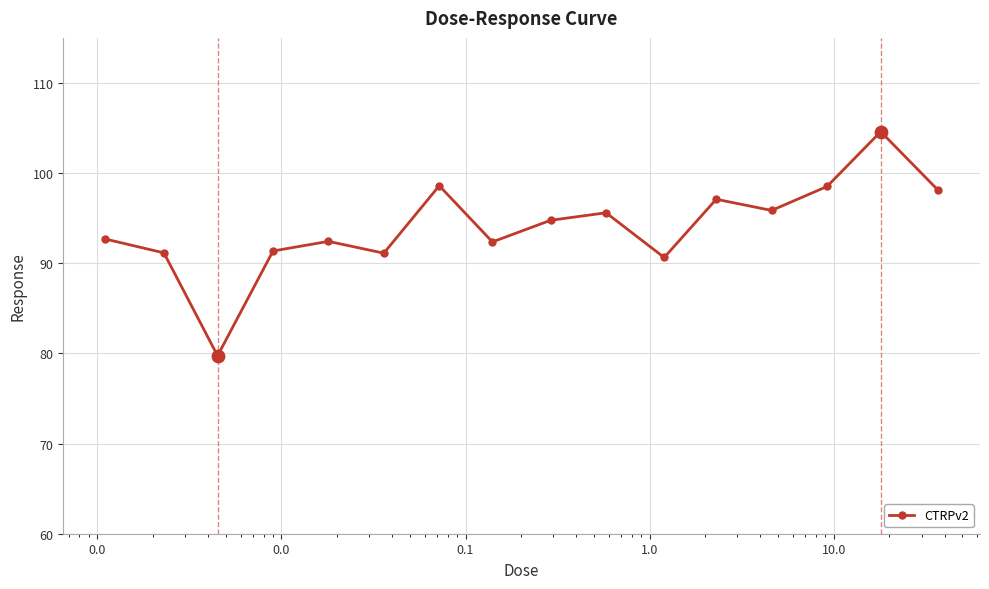

What is the value of the 5th point from the left?

92.4